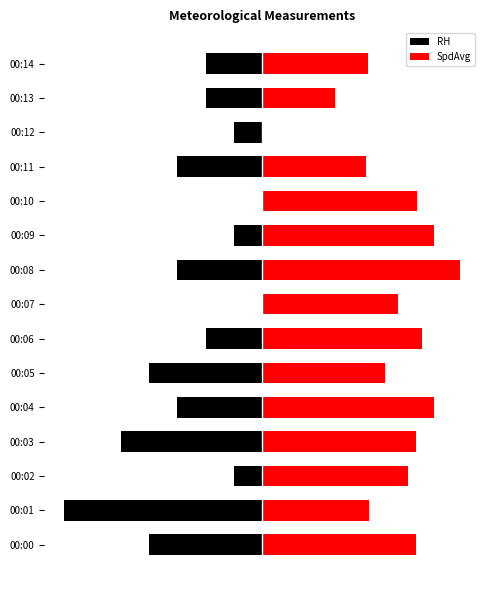

The SpdAvg series shows 41.8 at 00:11. True or false?

True